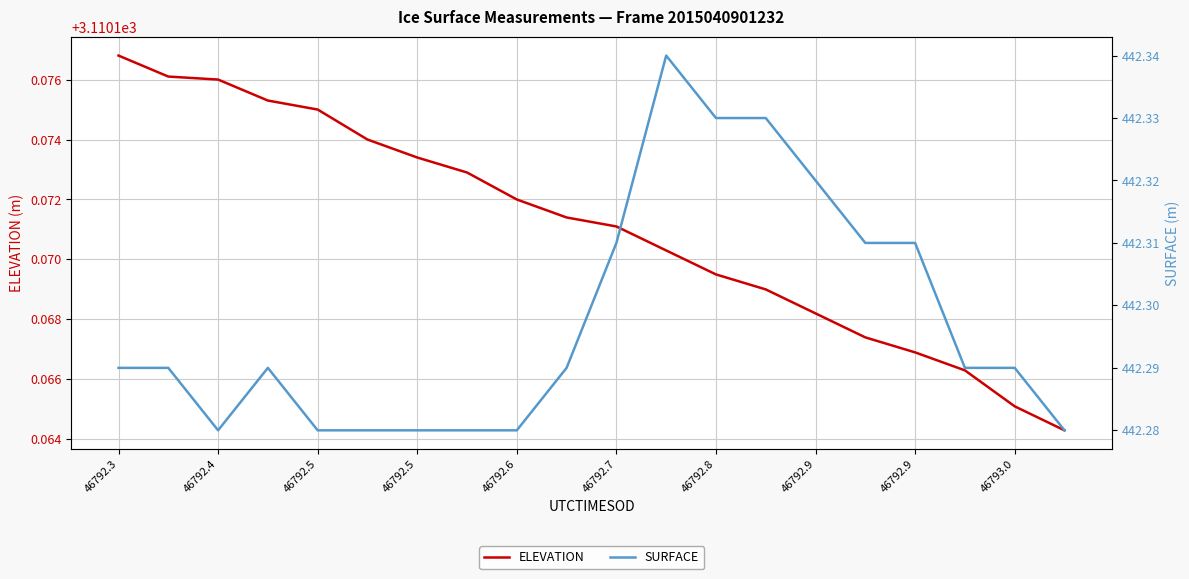

What is the label of the 17th point from the right?

46792.5